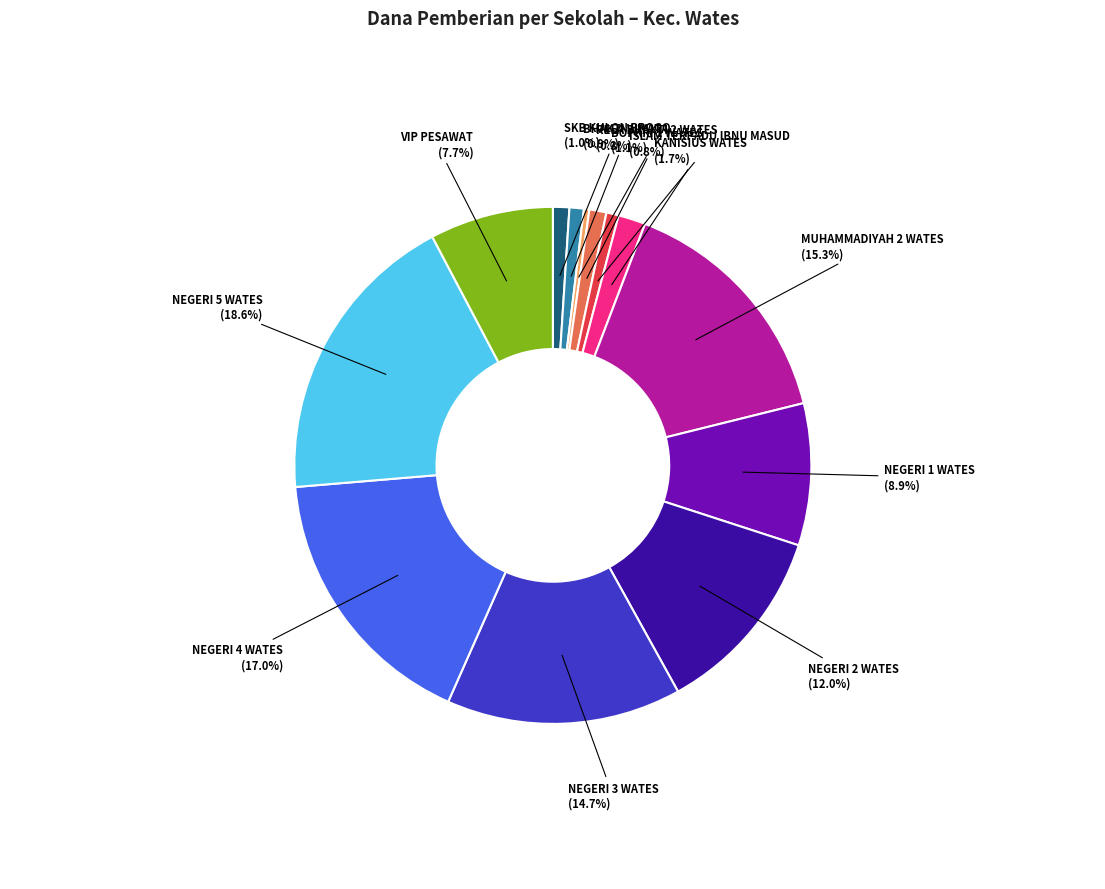

How many slices are in this pie chart?

13